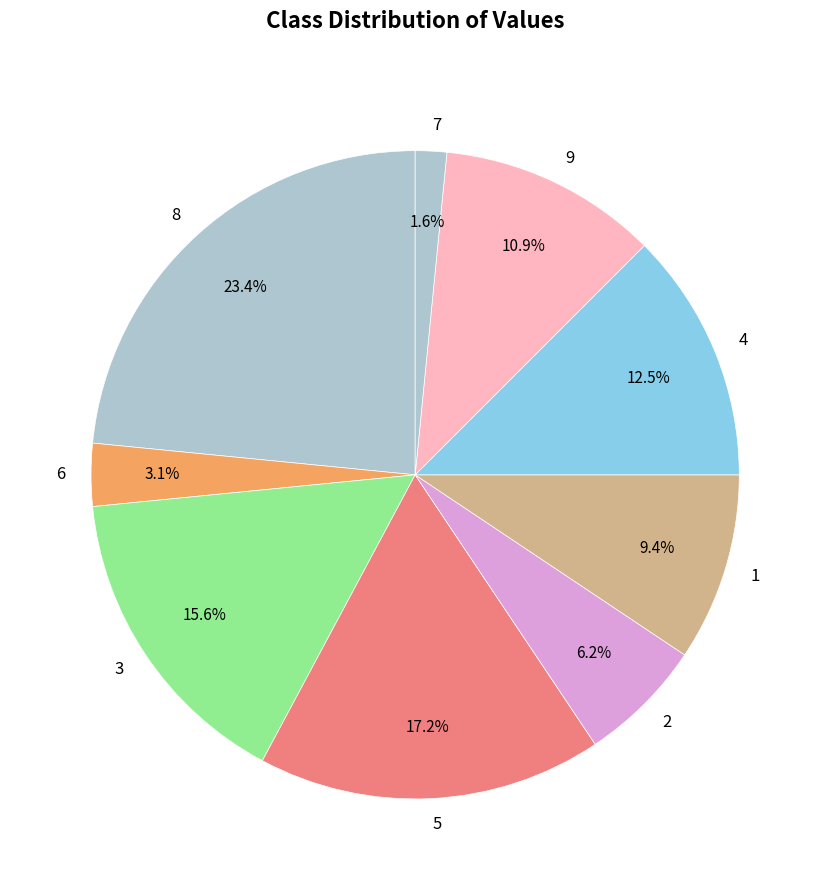

How many slices are in this pie chart?

9